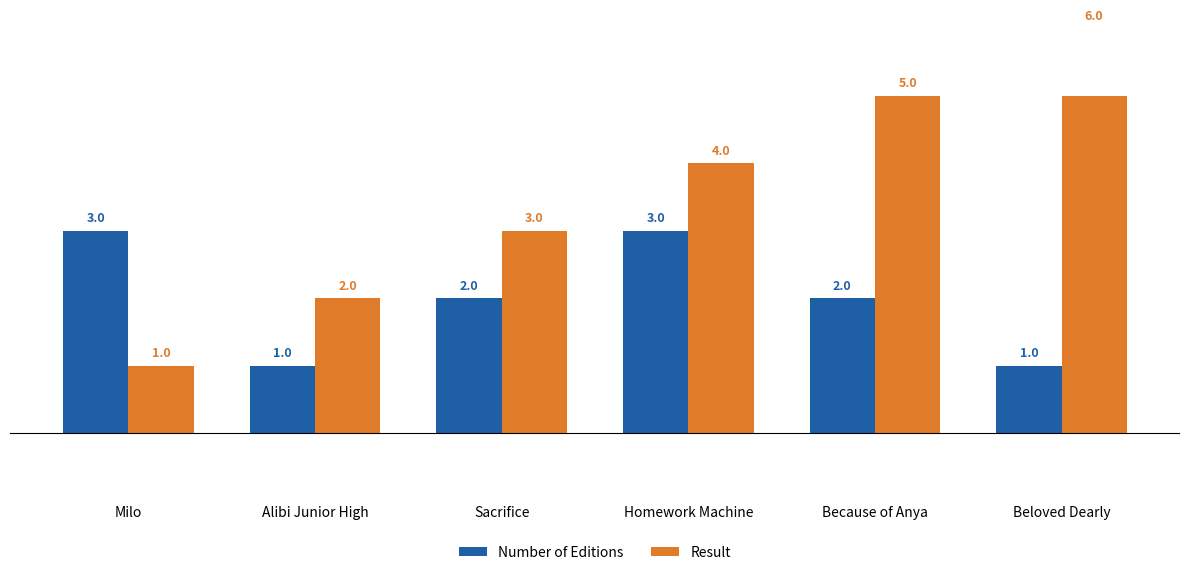

How many data points in Number of Editions are above 2?

2